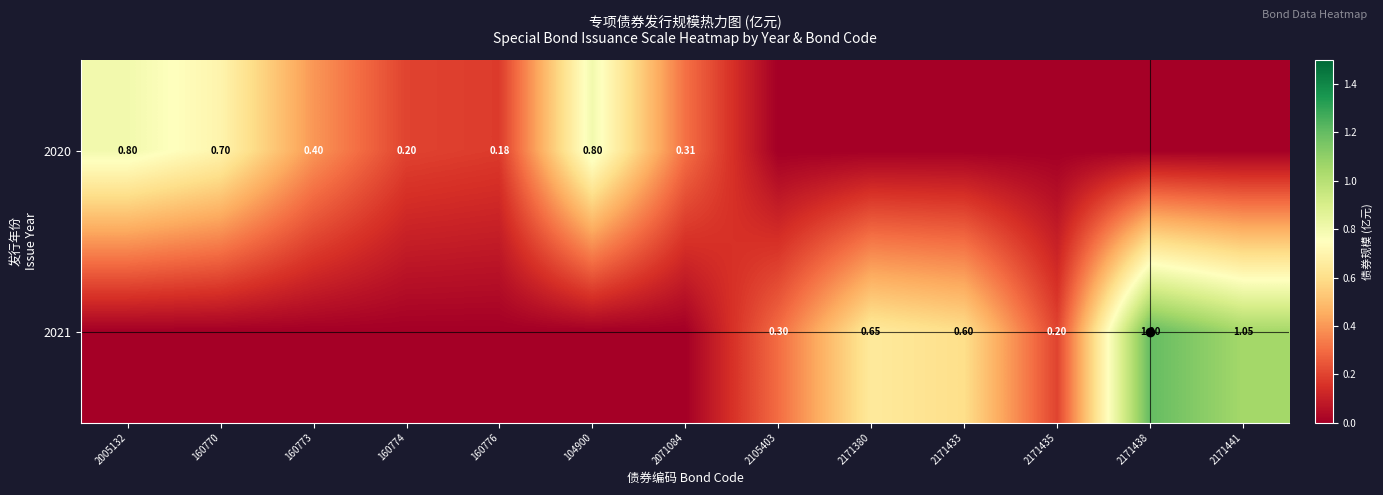

At which label does 2020 reach its minimum?

2105403